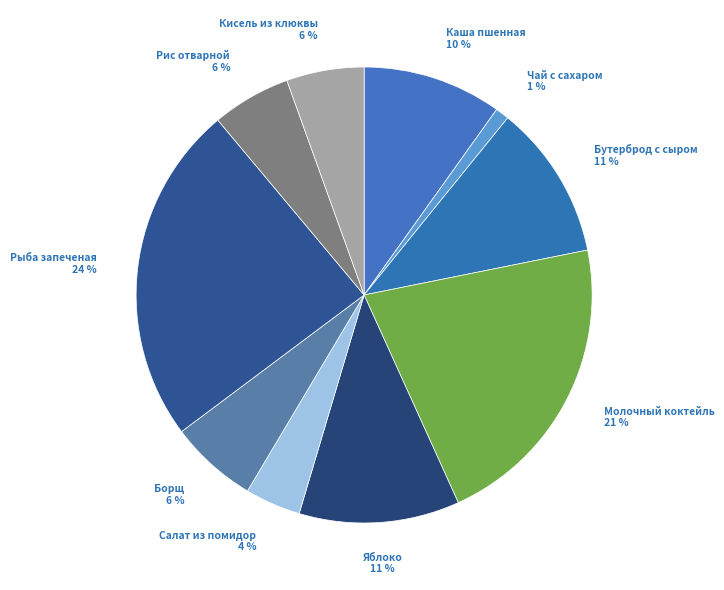

What is the smallest slice in the pie chart?

Чай с сахаром